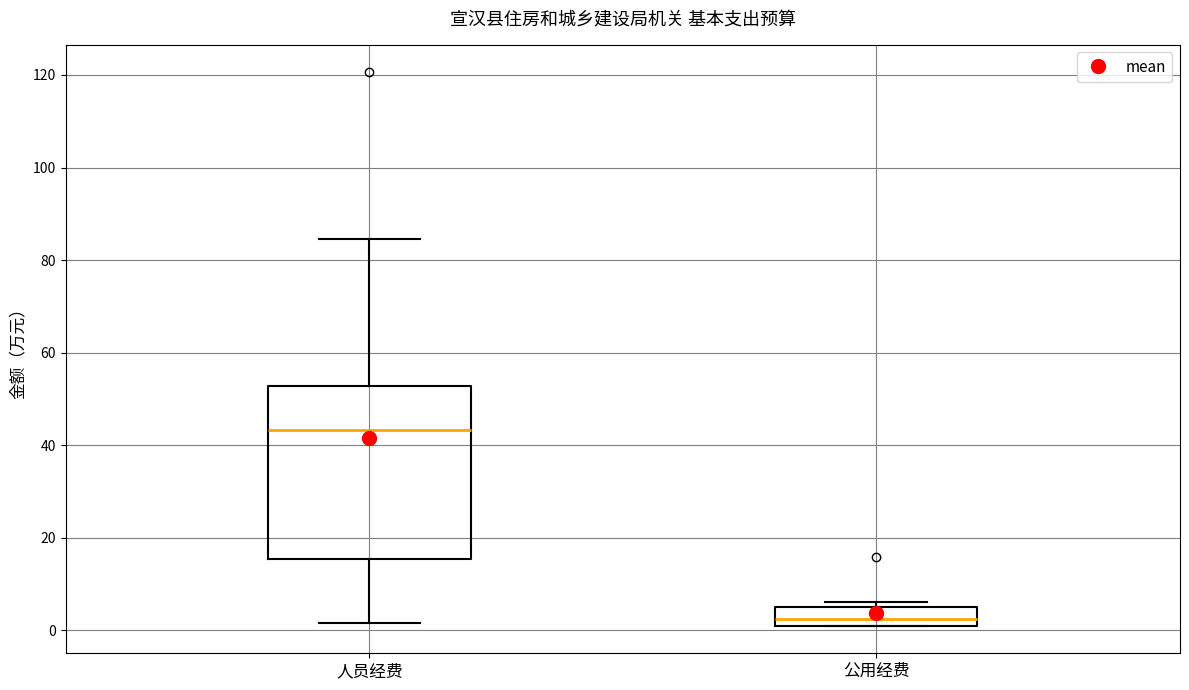

Reading left to right, read every box against the y-axis: the position of its median line, the range the box covers, and the ends of its whiskers. The values are not printed on the chart, so give them approximately, as read against the axis.

人员经费: median 44, box 16 to 52, whiskers 2 to 84
公用经费: median 2 (inside the box), box 2 to 6, whiskers 2 to 6 (just above the box's upper edge)